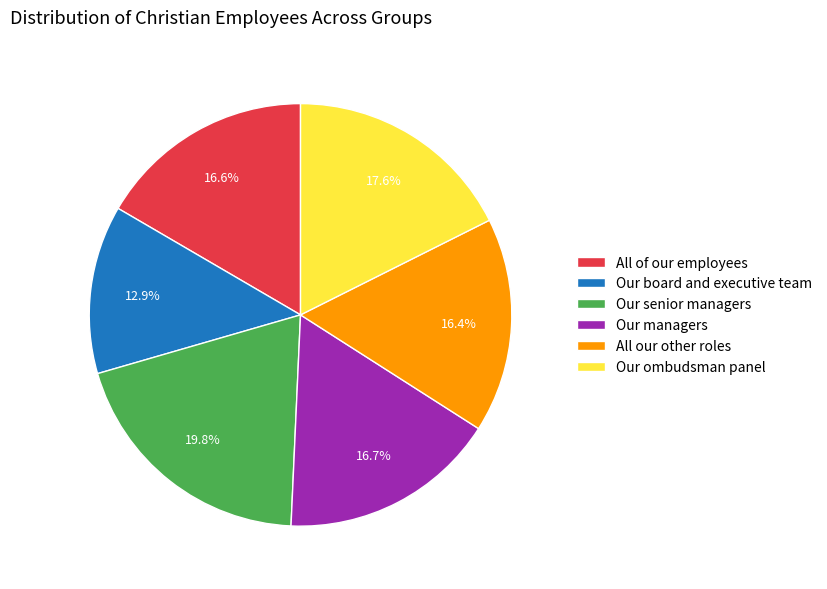

Is it true that All of our employees is 11% of the pie?

False